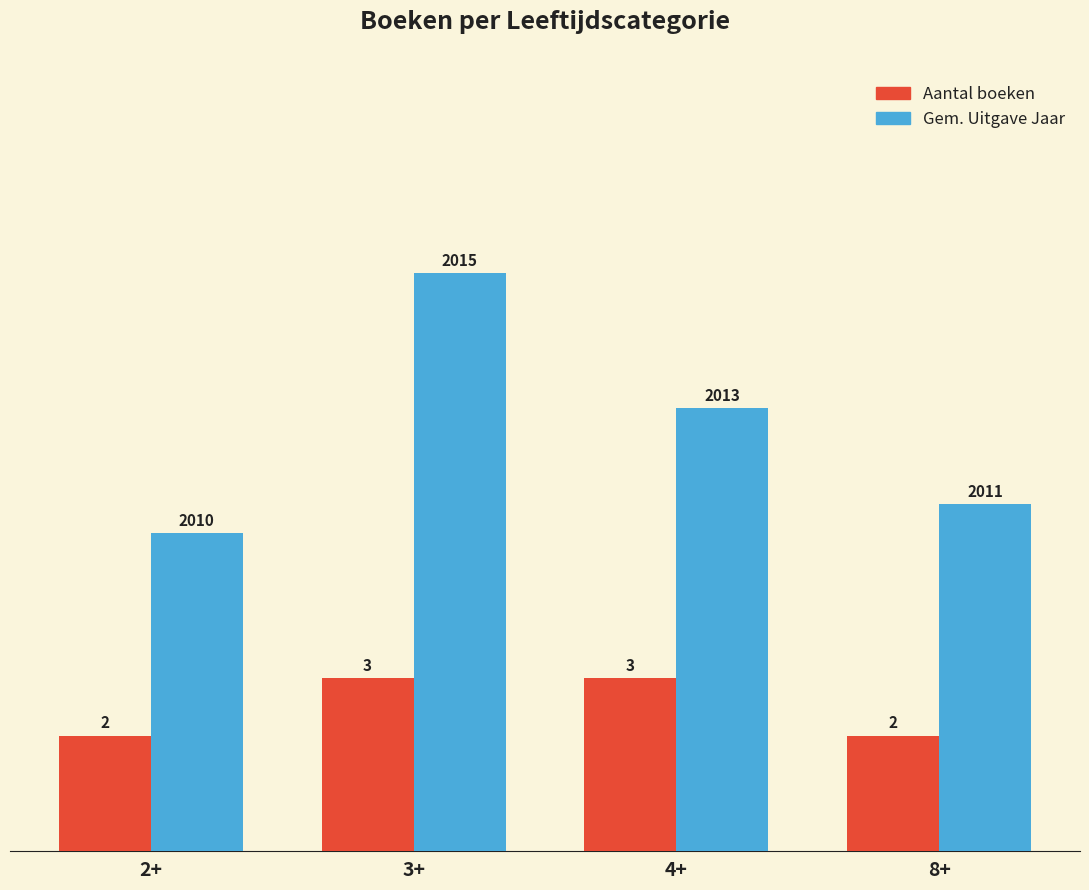

What is the spread (max minus min) of values at 3+?

7.0